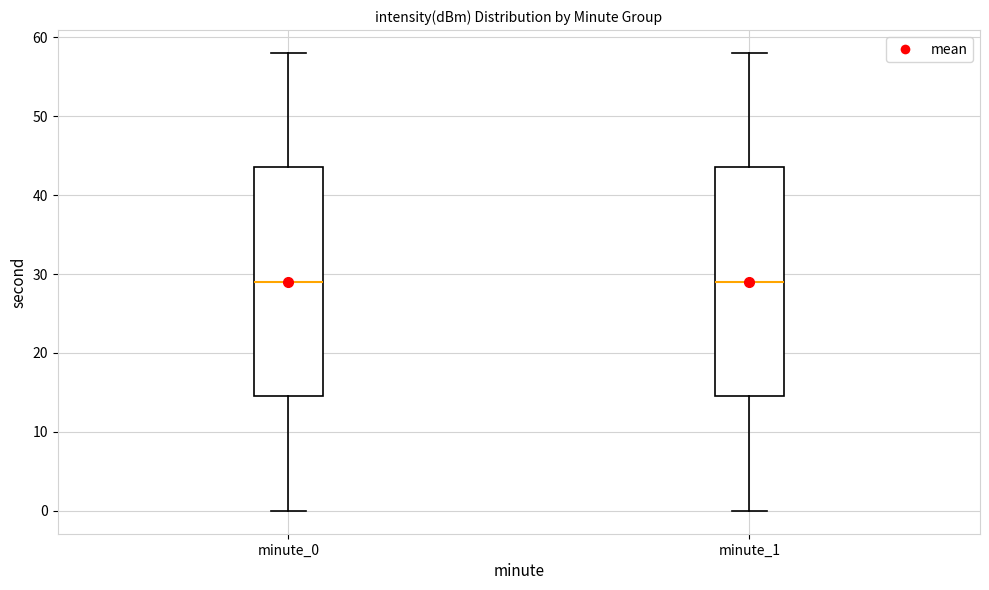

Reading left to right, transcribe this box plot: for each box, give where its median line is, the range the box spans, and where its two whiskers end, as read against the y-axis. The values are not printed on the chart, so give them approximately, as read against the axis.

minute_0: median 29, box 15 to 44, whiskers 0 to 58
minute_1: median 29, box 15 to 44, whiskers 0 to 58